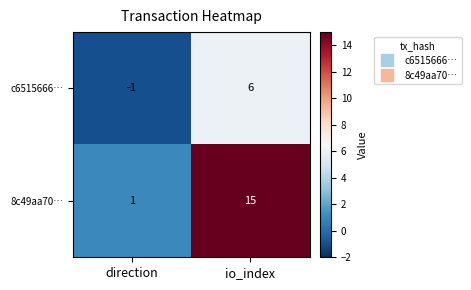

Between direction and io_index, which series saw the biggest shift?

8c49aa70…